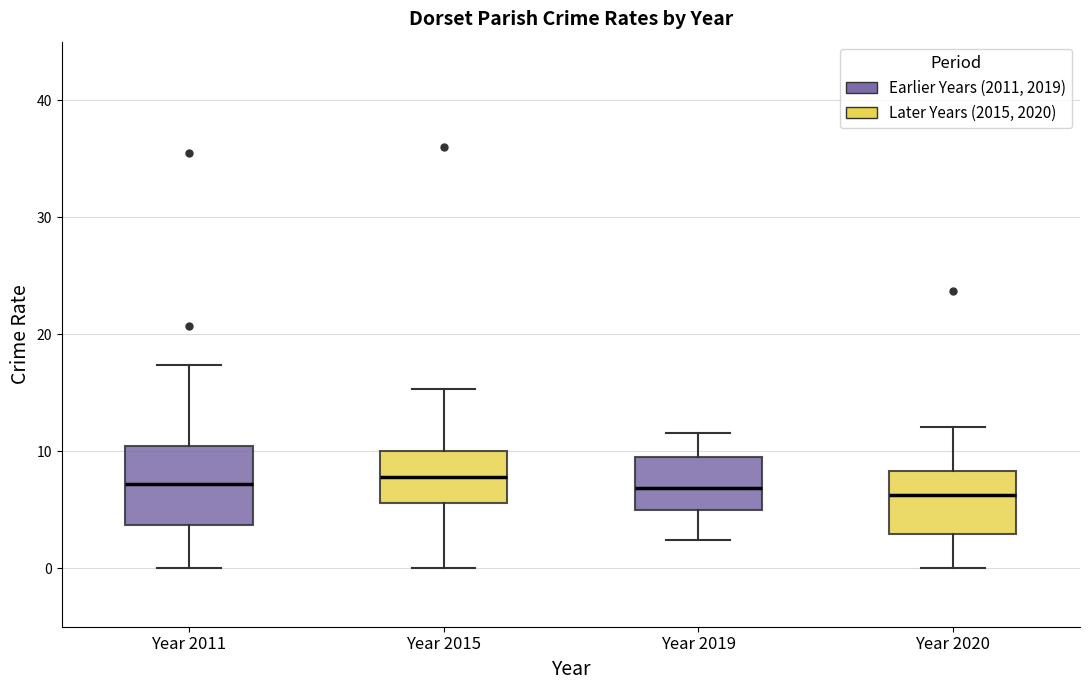

Where does the upper whisker of the box for Year 2019 end on the y-axis? The values are not printed on the chart, so give them approximately, as read against the axis.

12